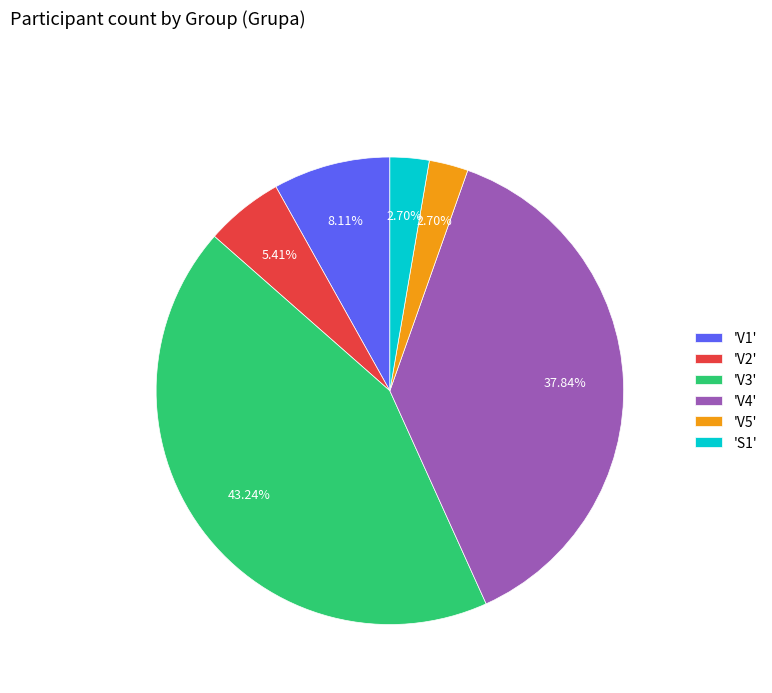

Does 'V1' account for over 50% of the chart?

No